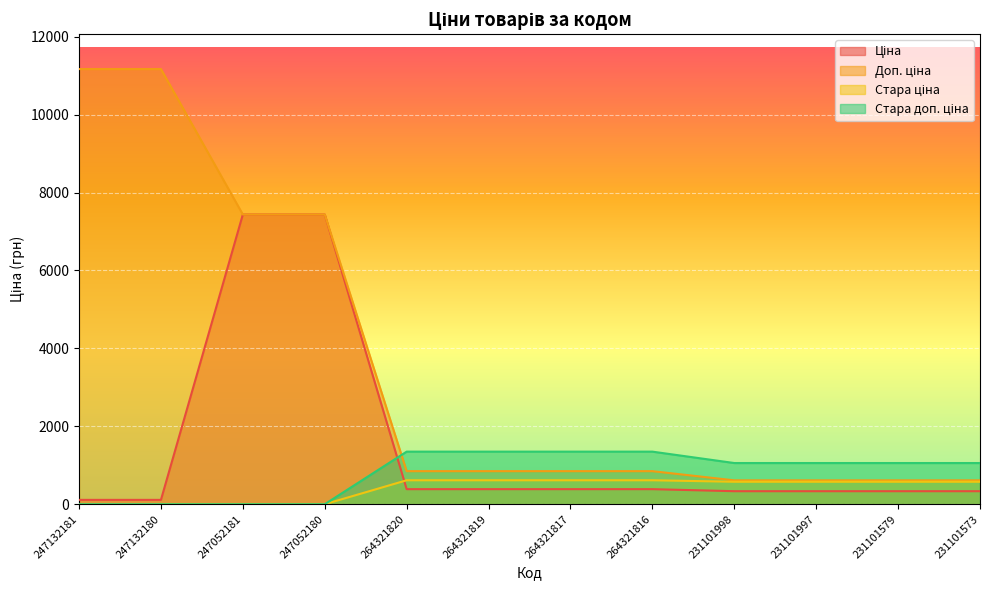

Which series changed the most between 231101998 and 231101579?

Ціна